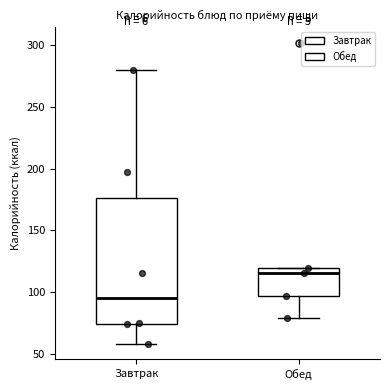

Where does the median line of the box for Обед sit on the y-axis? The values are not printed on the chart, so give them approximately, as read against the axis.

115